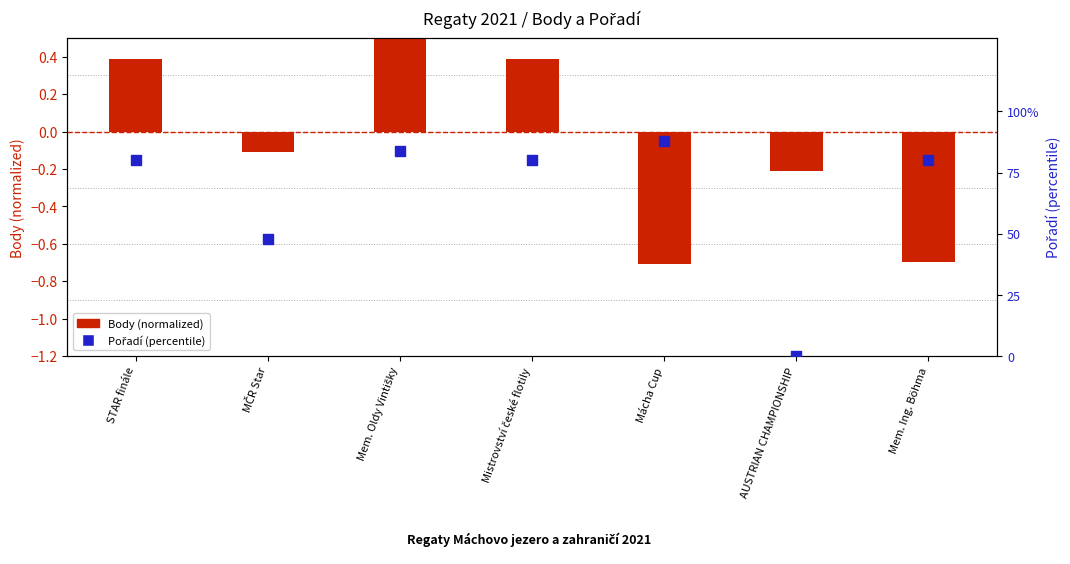

At which category is the sum across all series the highest?

Mácha Cup